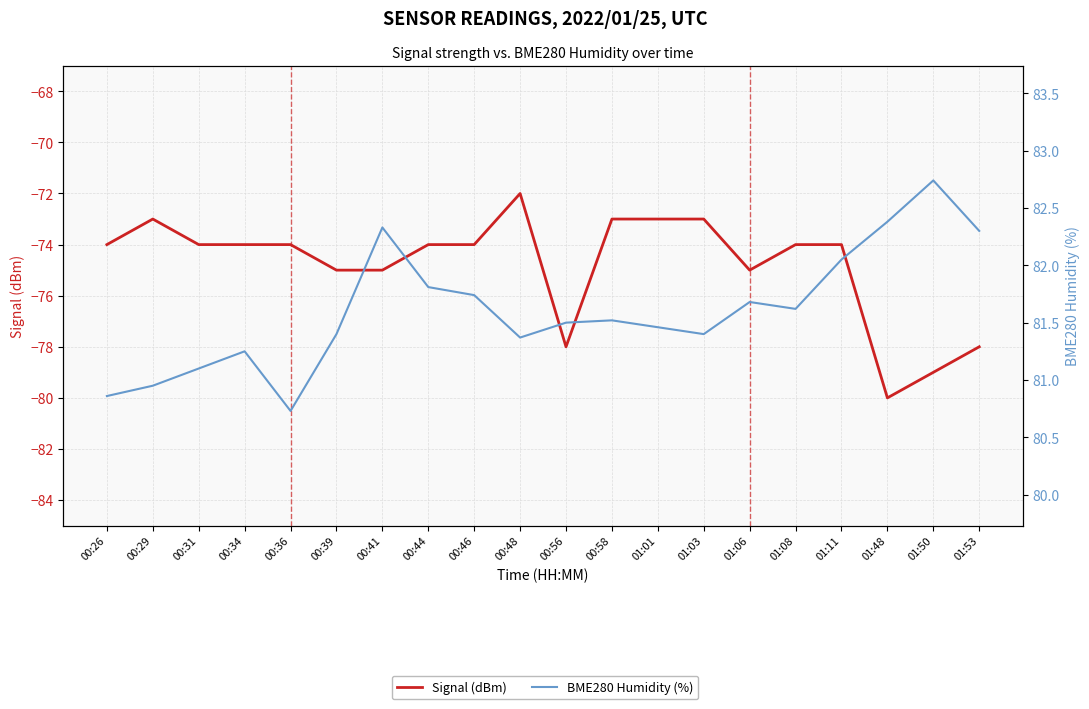

True or false: Signal (dBm) and BME280 Humidity (%) intersect in this chart.

False